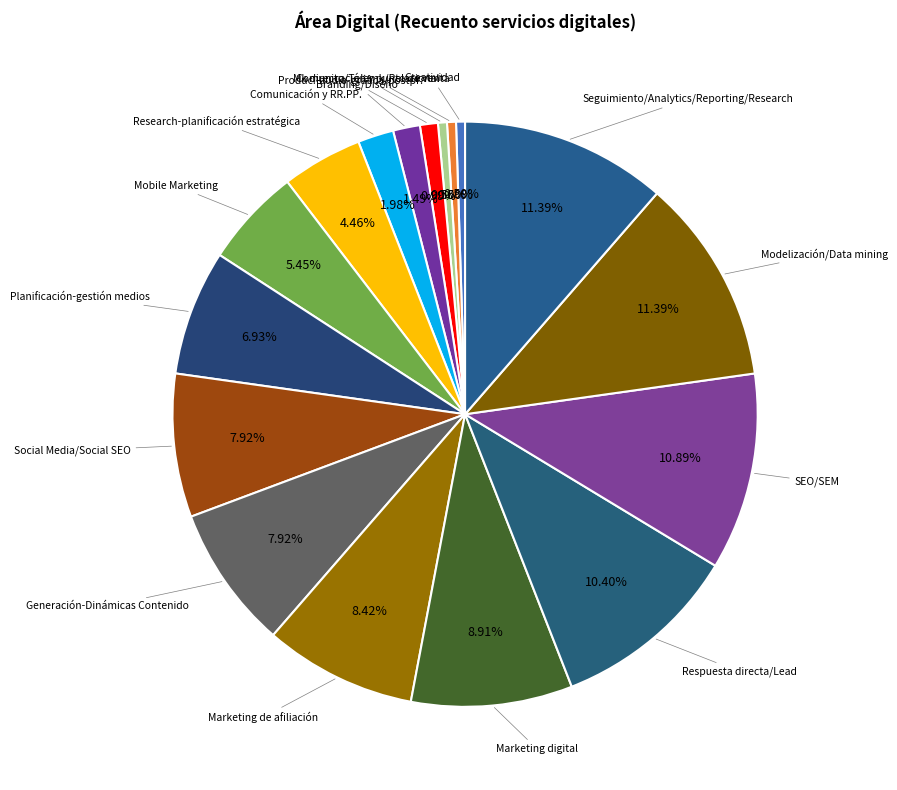

Rank the categories by value from lowest to highest.

Creatividad, Comunicación y punto de venta, Mk directo/Telemk/Relacional, Produc.-audio-gráfica/postpr., Branding/Diseño, Comunicación y RR.PP., Research-planificación estratégica, Mobile Marketing, Planificación-gestión medios, Social Media/Social SEO, Generación-Dinámicas Contenido, Marketing de afiliación, Marketing digital, Respuesta directa/Lead, SEO/SEM, Modelización/Data mining, Seguimiento/Analytics/Reporting/Research